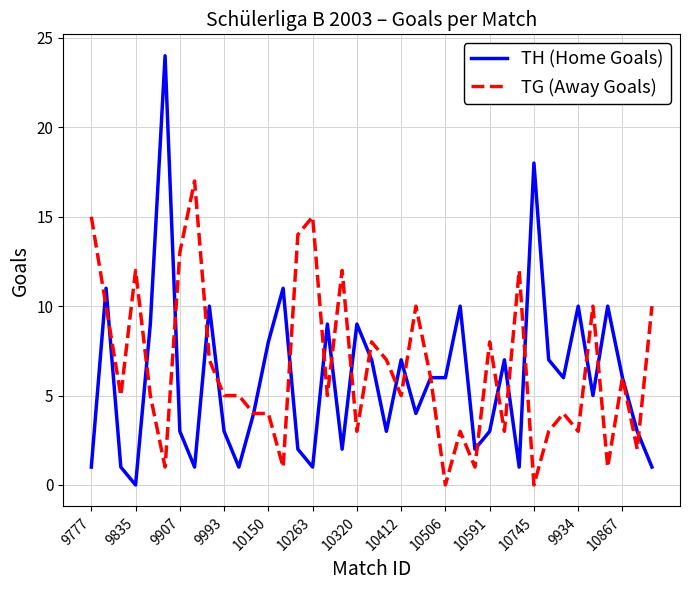

List the series in order of their peak value, highest first.

TH (Home Goals), TG (Away Goals)